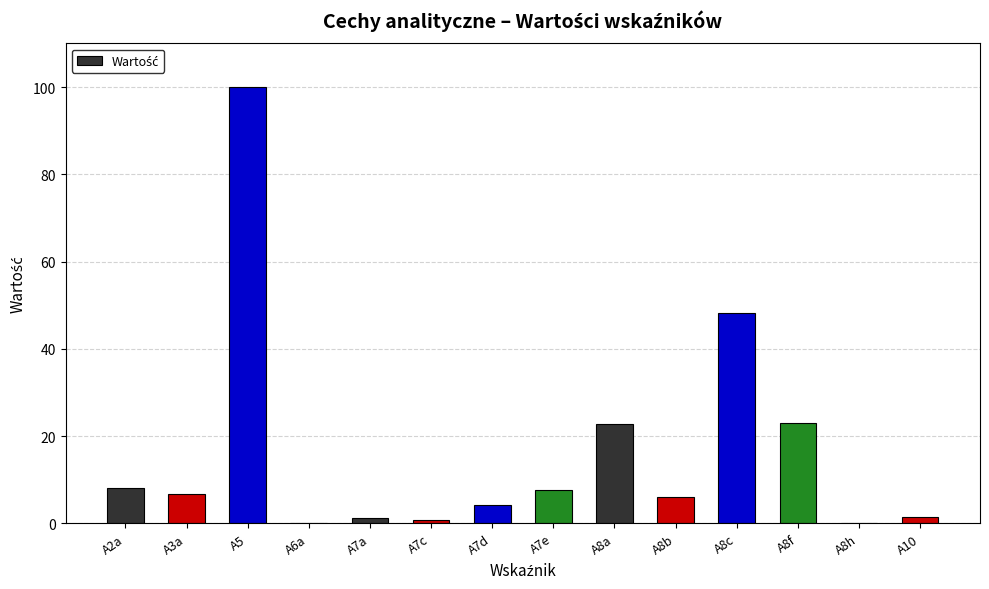

What is the sum of all values?

230.1